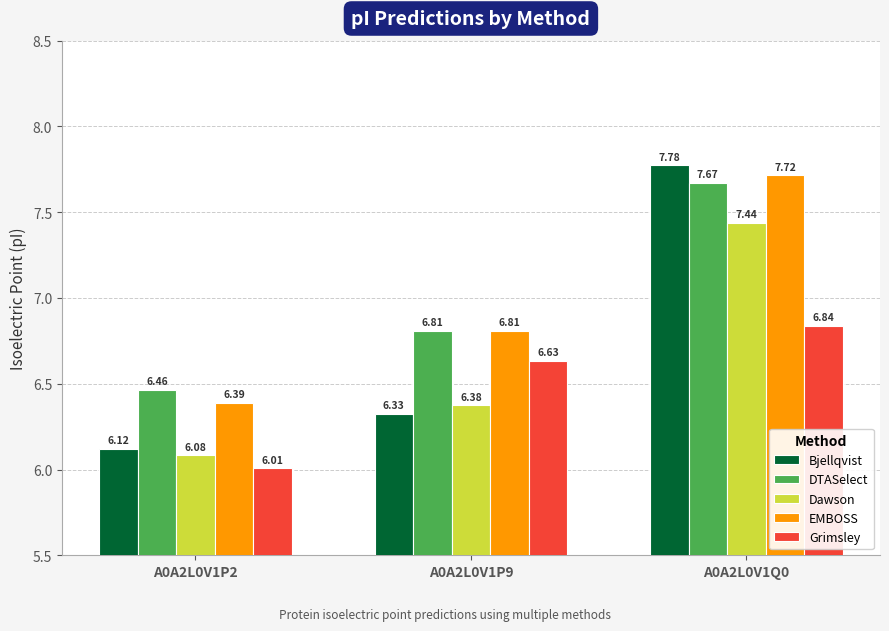

Are the bars grouped side by side (vs. stacked)?

Yes